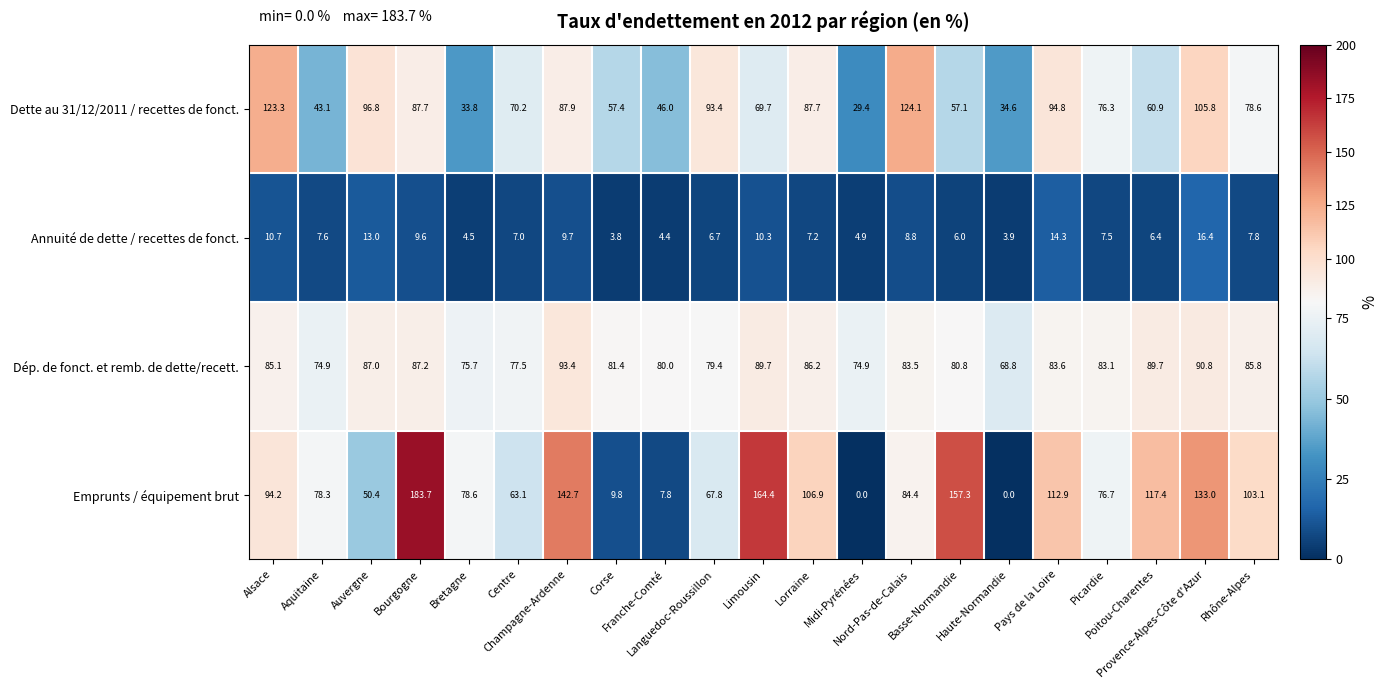

List the series in order of their peak value, lowest first.

Annuité de dette / recettes de fonct., Dép. de fonct. et remb. de dette/recett., Dette au 31/12/2011 / recettes de fonct., Emprunts / équipement brut